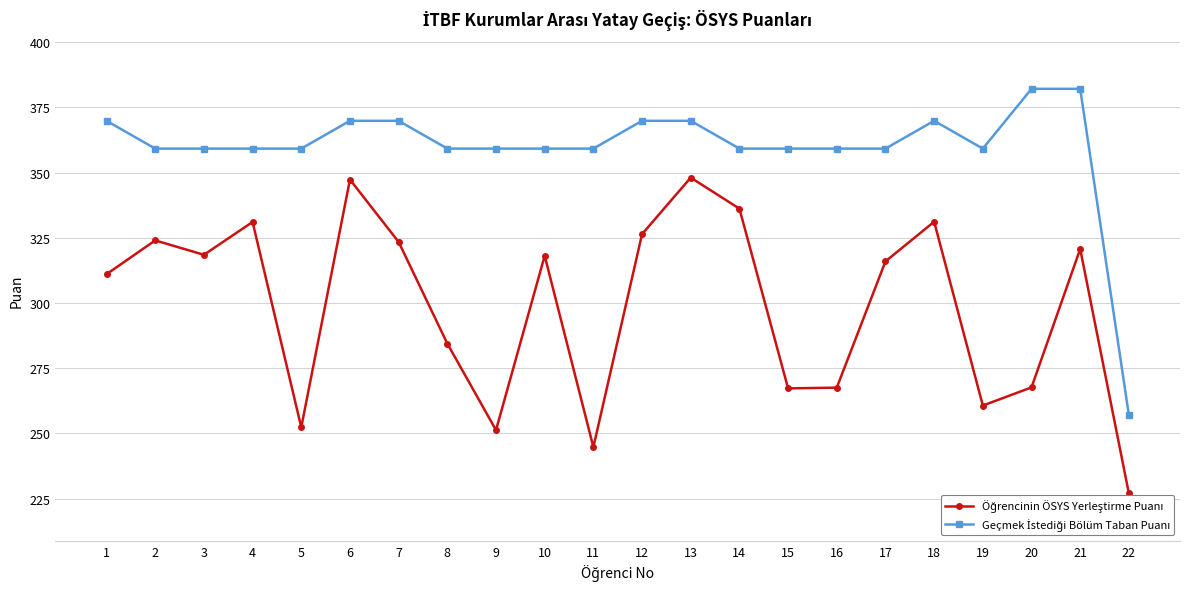

What is the total value across all series at 20?

649.8